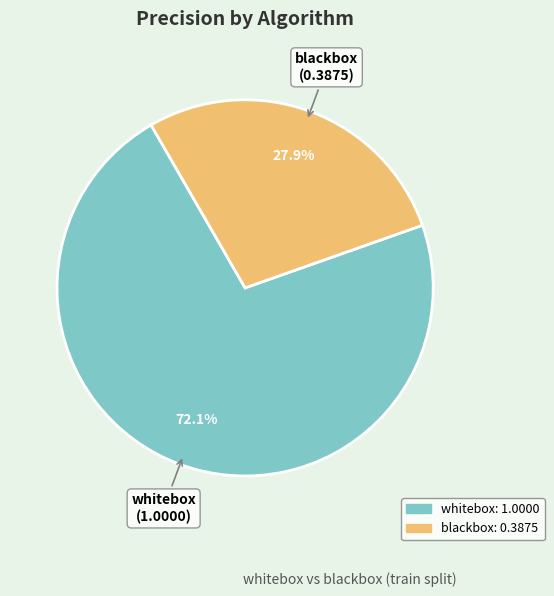

To the nearest percent, what is the difference between the blackbox and whitebox slice percentages?

44%